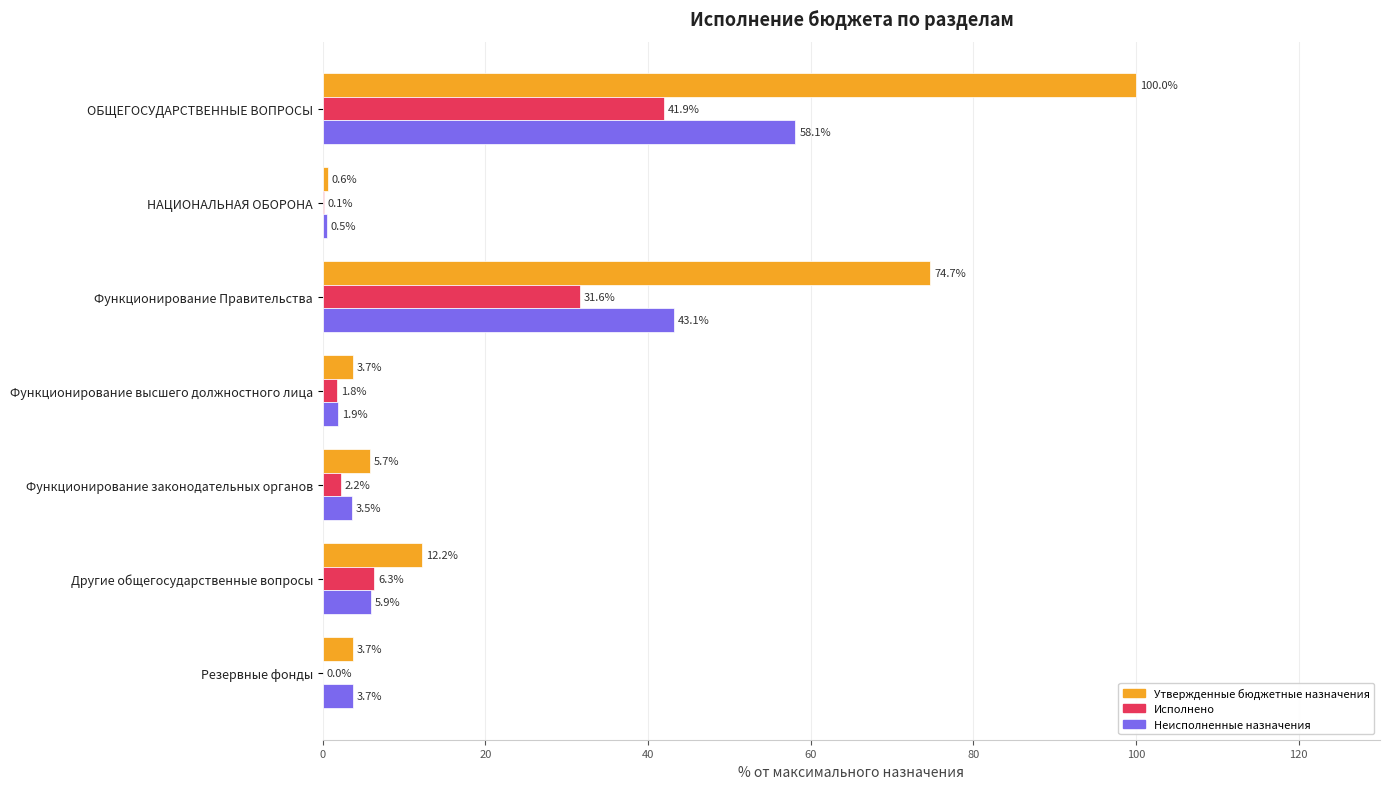

How many values in Исполнено are above zero?

6